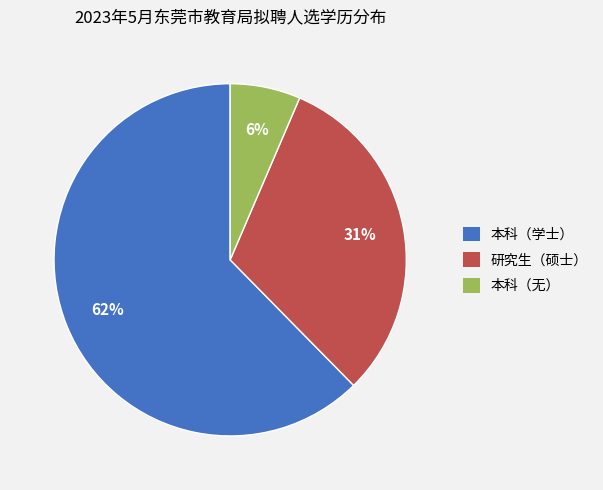

Count the number of slices in the pie.

3